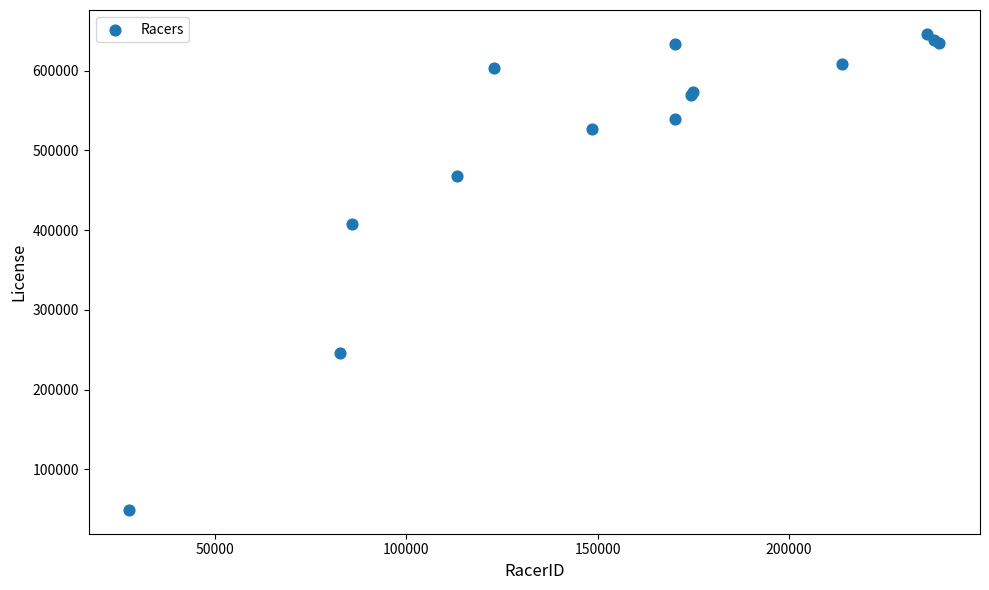

What Y value in the scatter plot is closest to 347671?

407724